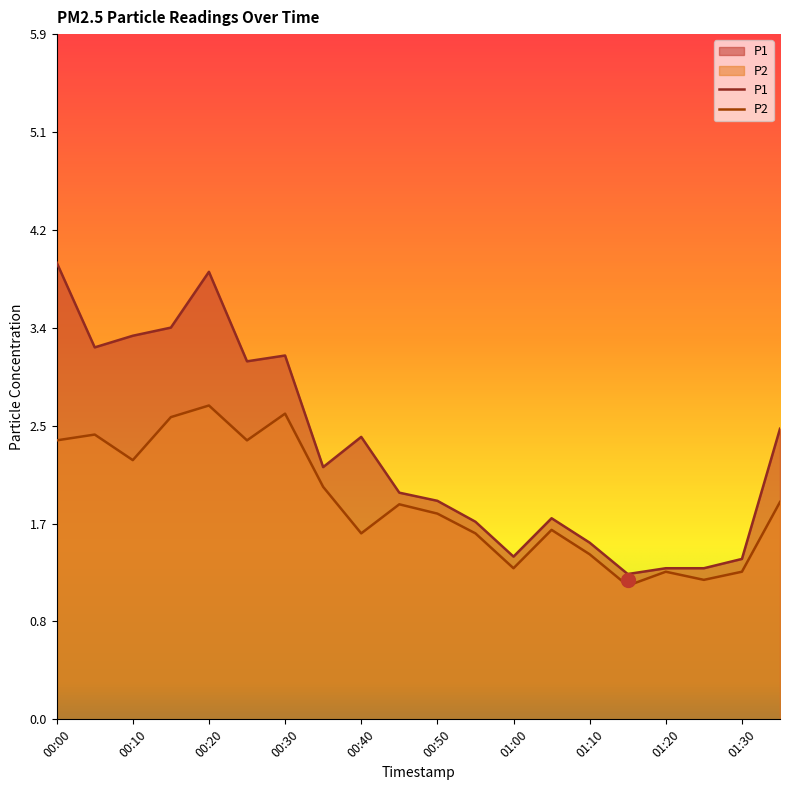

How many lines are shown in the chart?

2